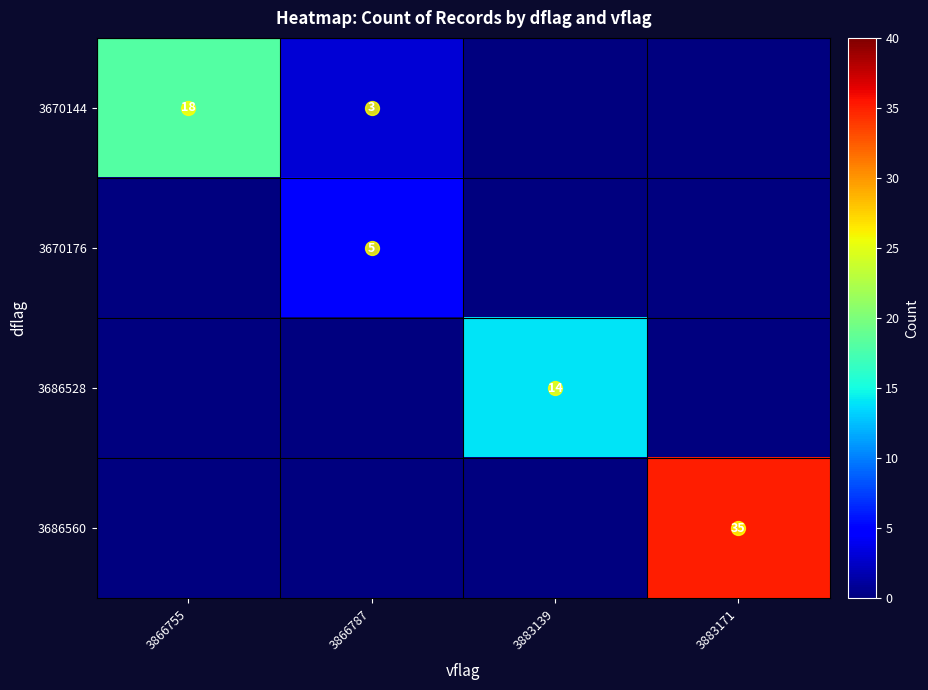

True or false: 3686528 has a value of 21 at 3883139.

False